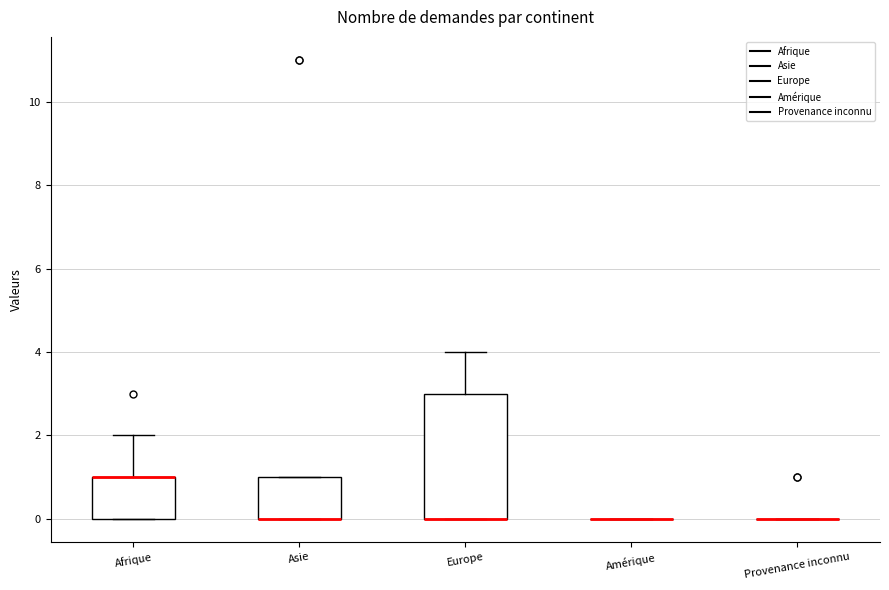

Comparing the boxes themselves (not the whiskers), which one is the tallest?

Europe